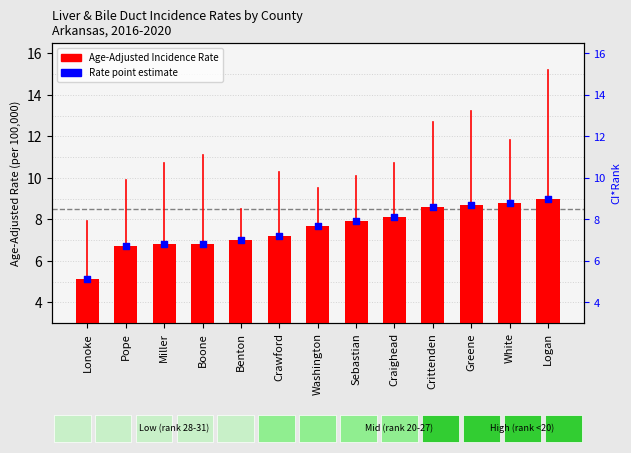

Which series has the largest total across all categories?

Age-Adj. Rate